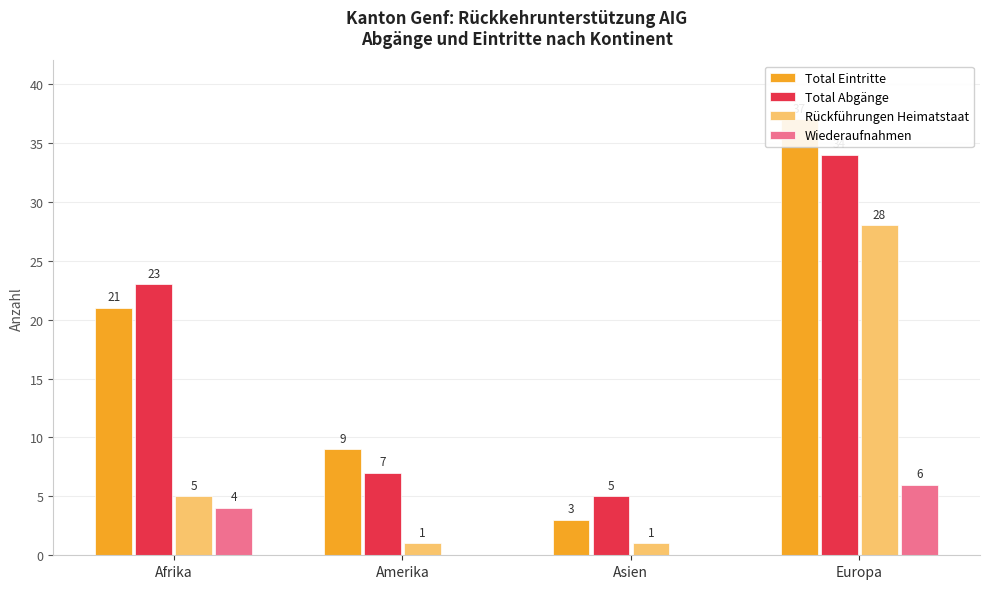

What is the difference between the Total Abgänge values at Afrika and Asien?

18